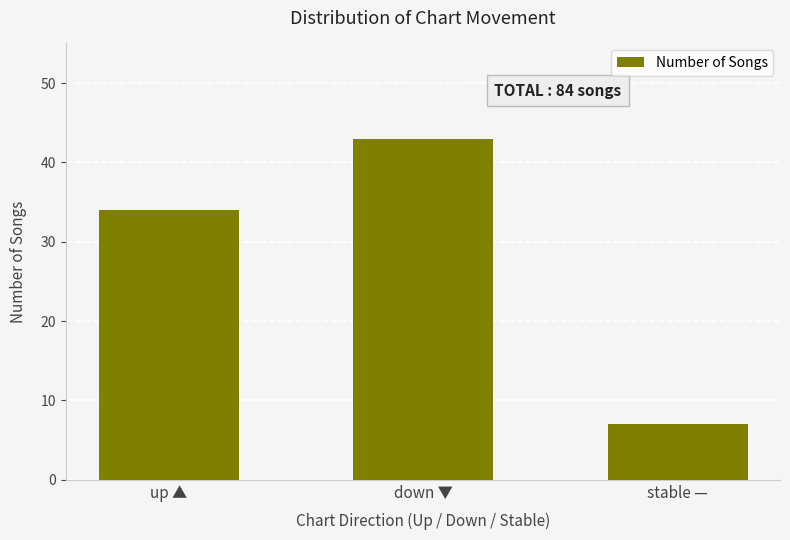

Count the number of data series in this chart.

1